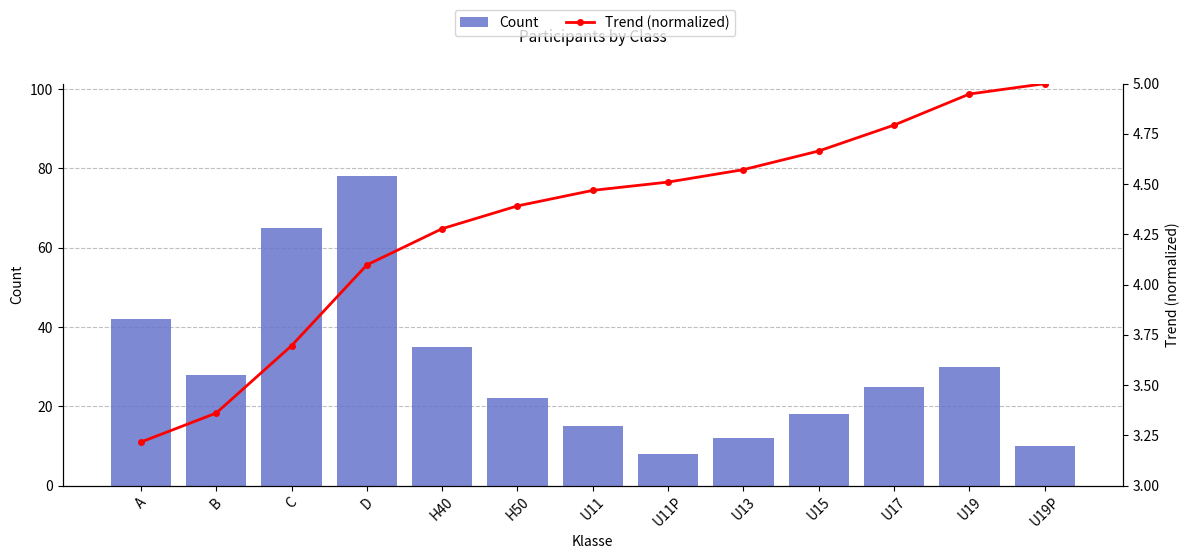

How many data points does each series have?

13